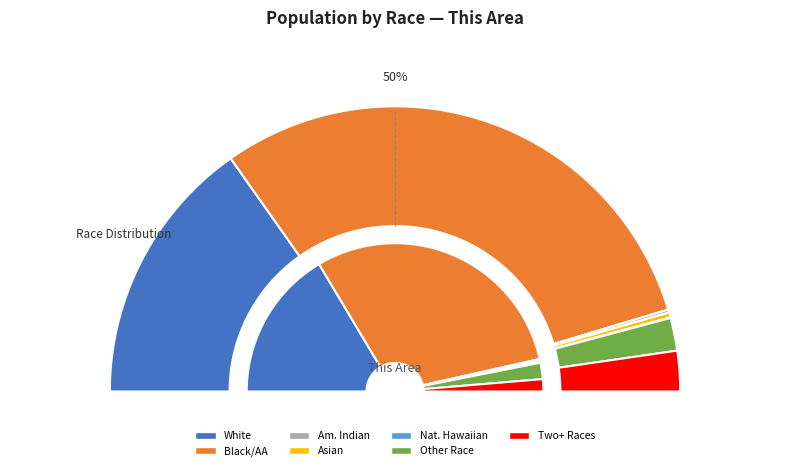

What is the largest slice in the pie chart?

Black or African American alone